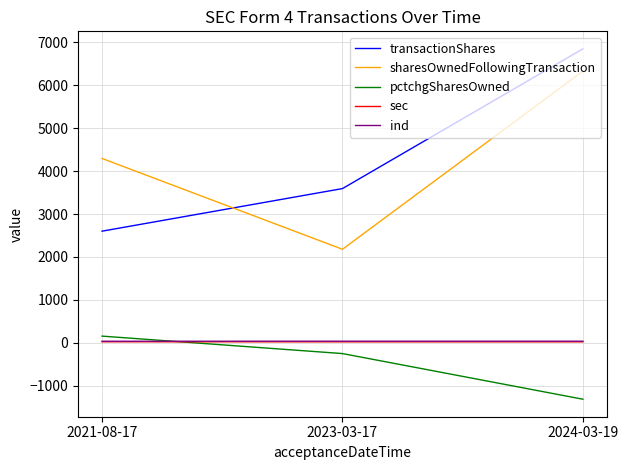

Is the value of sharesOwnedFollowingTransaction at 2023-03-17 greater than the value of sec at 2023-03-17?

Yes